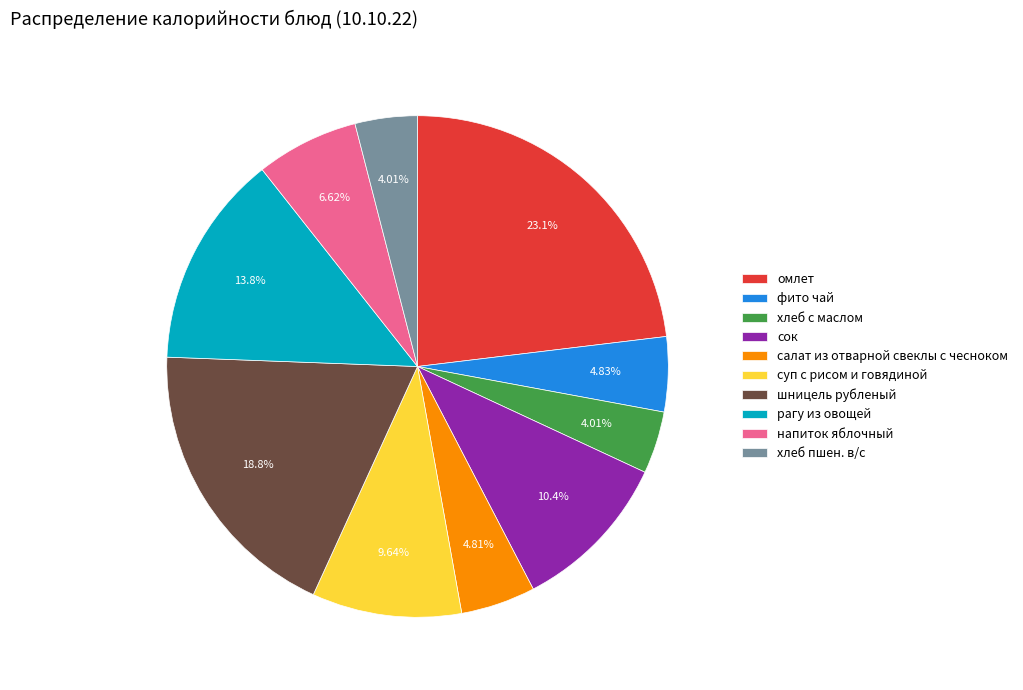

To the nearest percent, what is the average slice percentage?

10%